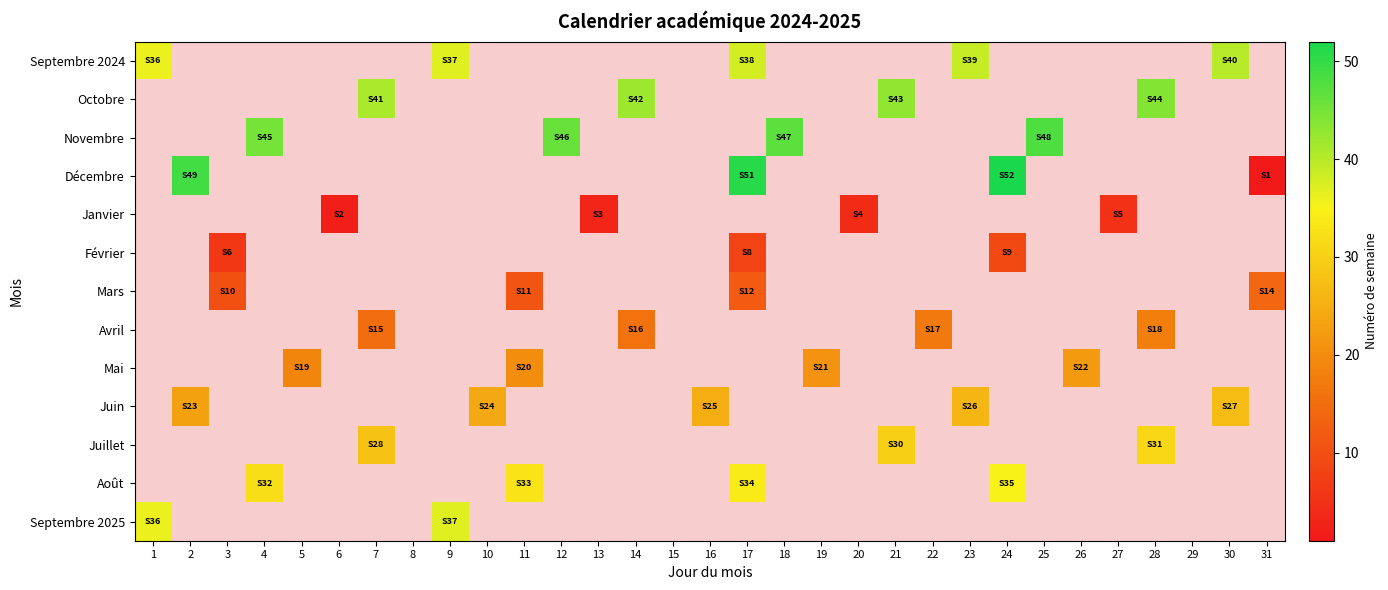

At 10, list the series in order from largest to smallest.

Septembre 2024, Octobre, Novembre, Décembre, Janvier, Février, Mars, Avril, Mai, Juin, Juillet, Août, Septembre 2025